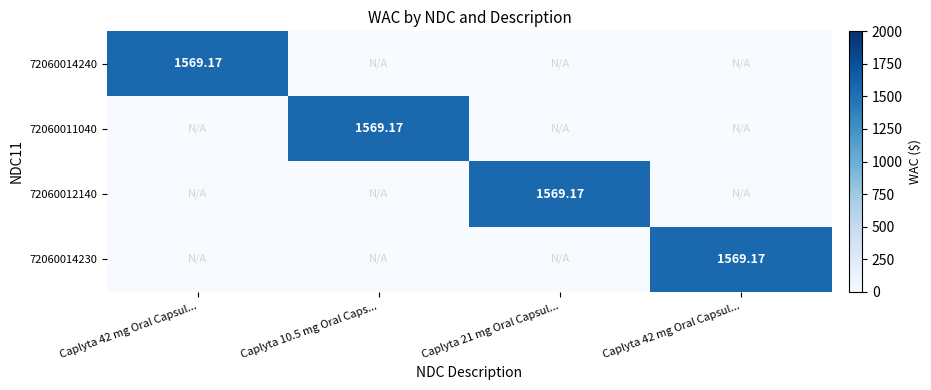

Which series has the largest total across all categories?

72060014240